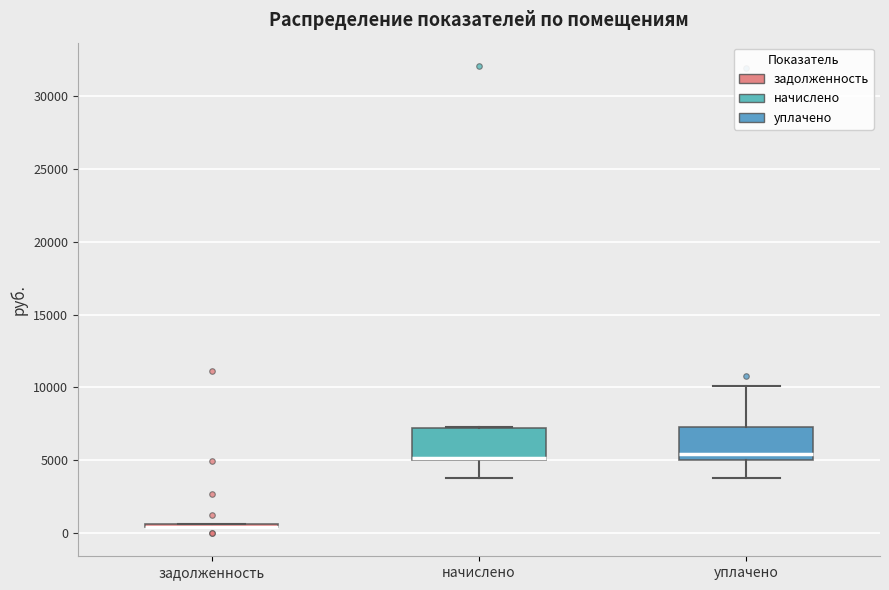

Reading left to right, read every box against the y-axis: the position of its median line, the range the box covers, and the ends of its whiskers. The values are not printed on the chart, so give them approximately, as read against the axis.

задолженность: box collapsed to a line at 500, whiskers 500 to 500
начислено: median 5000, box 5000 to 7000, whiskers 4000 to 7500
уплачено: median 5500, box 5000 to 7500, whiskers 4000 to 10000